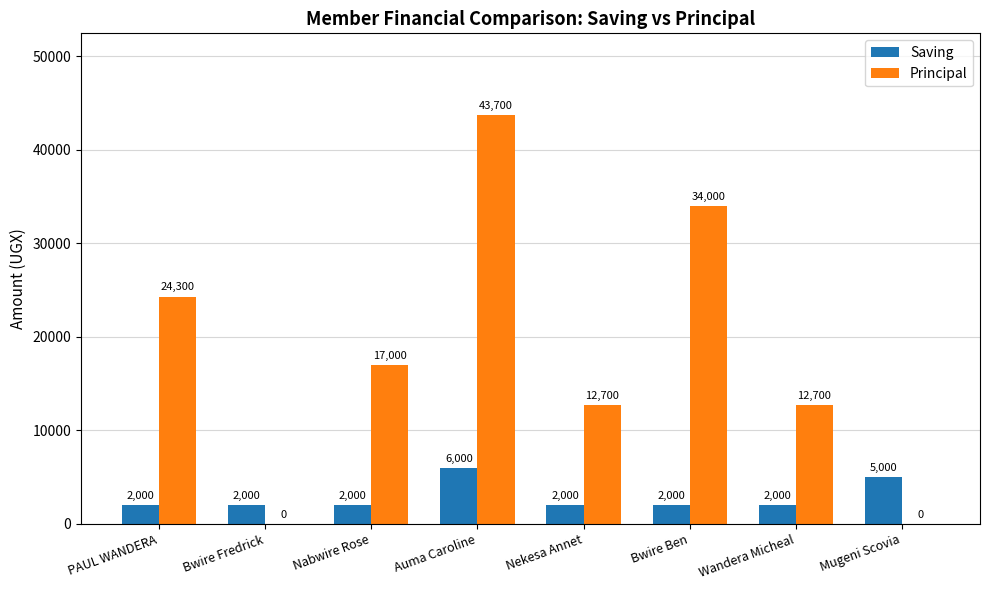

Which label corresponds to the largest value in the chart?

Auma Caroline